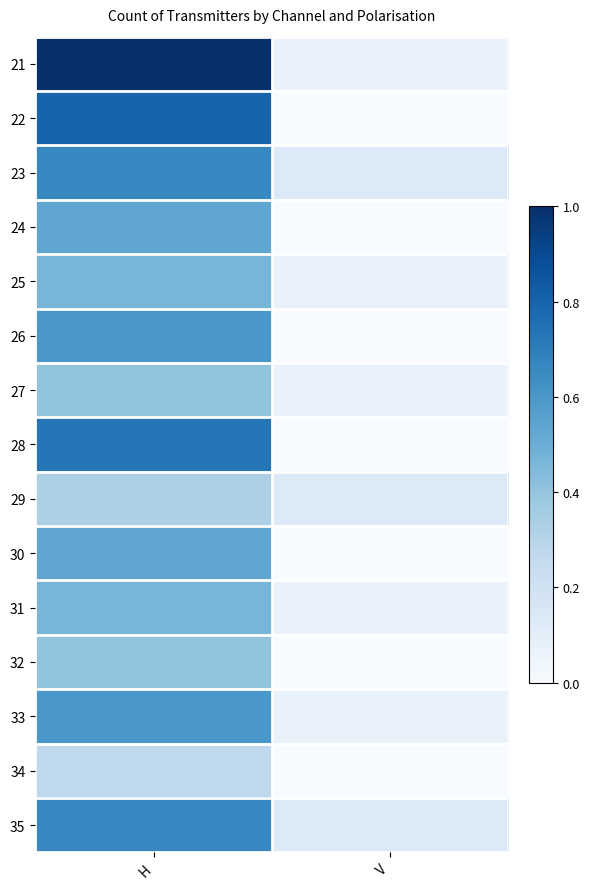

At V, list the series in order from largest to smallest.

23, 29, 35, 21, 25, 27, 31, 33, 22, 24, 26, 28, 30, 32, 34